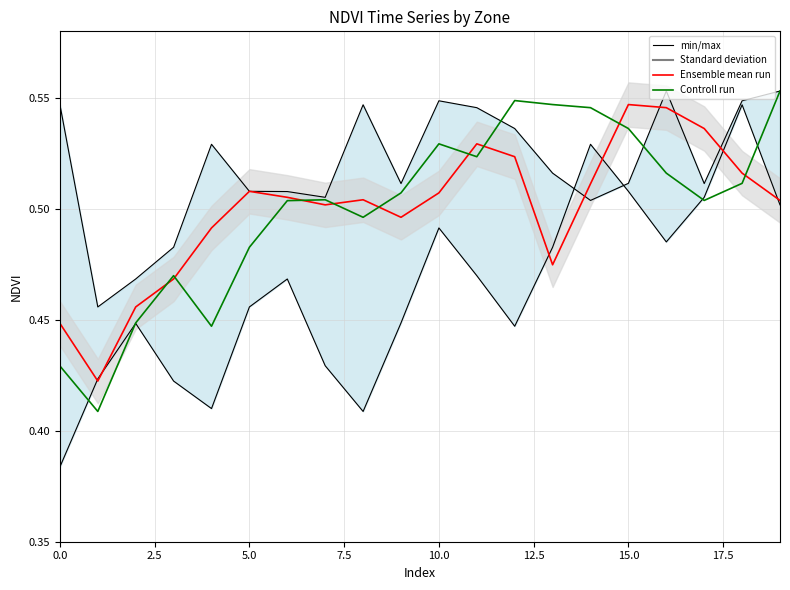

Between 14 and 17, which series saw the biggest shift?

Controll run